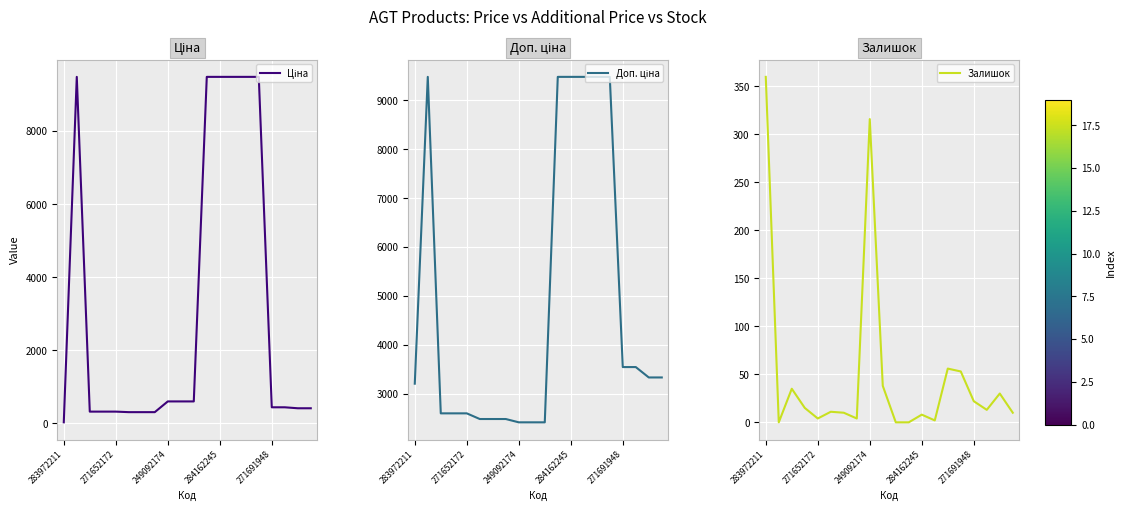

True or false: Залишок and Доп. ціна intersect in this chart.

False